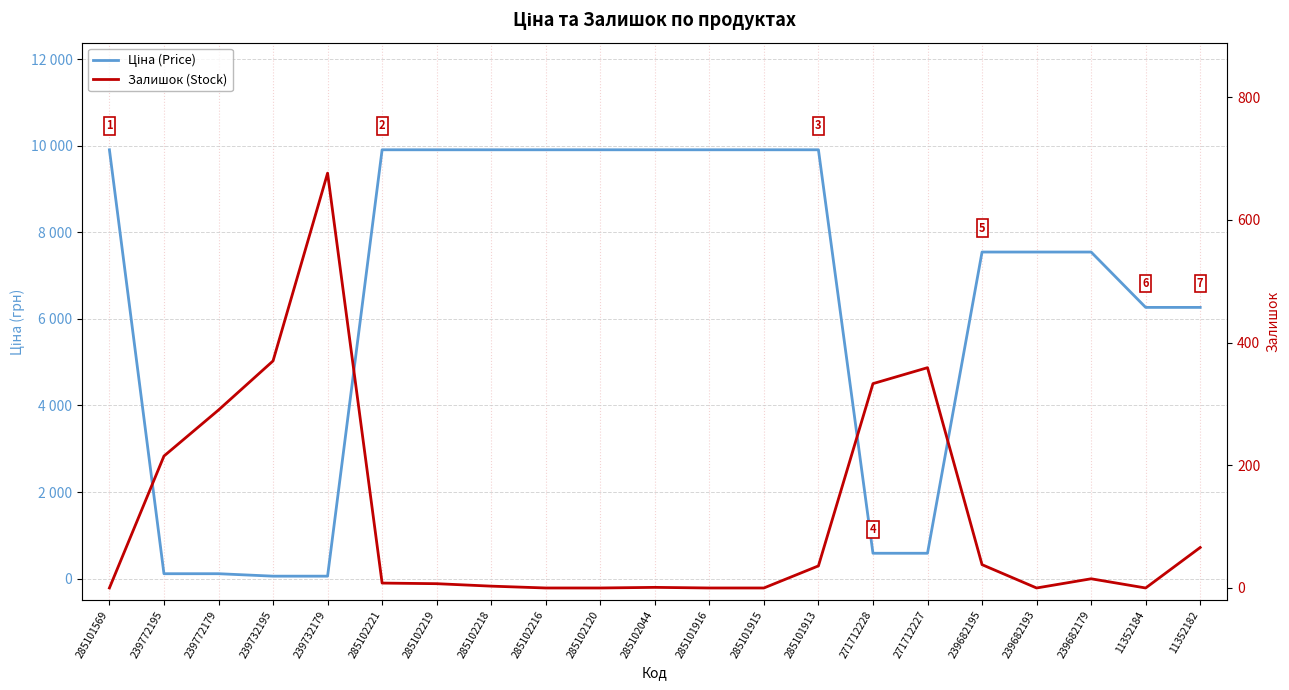

Is this an area chart (filled region under the line)?

No